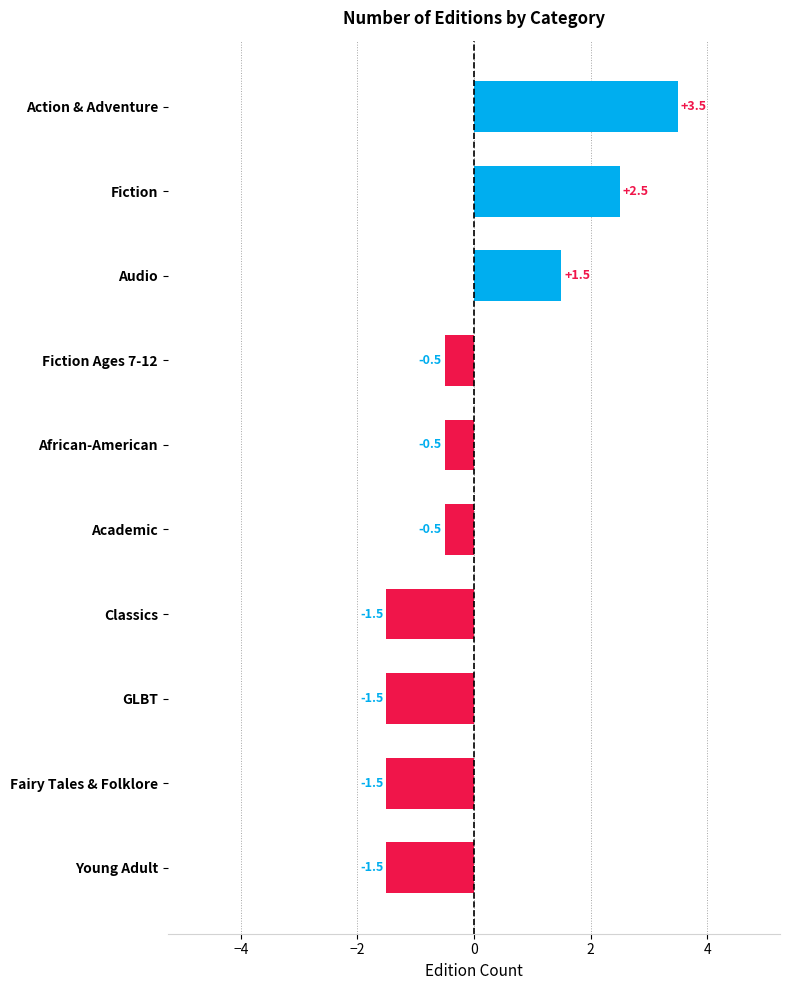

Which category has the highest value across all series?

Action & Adventure